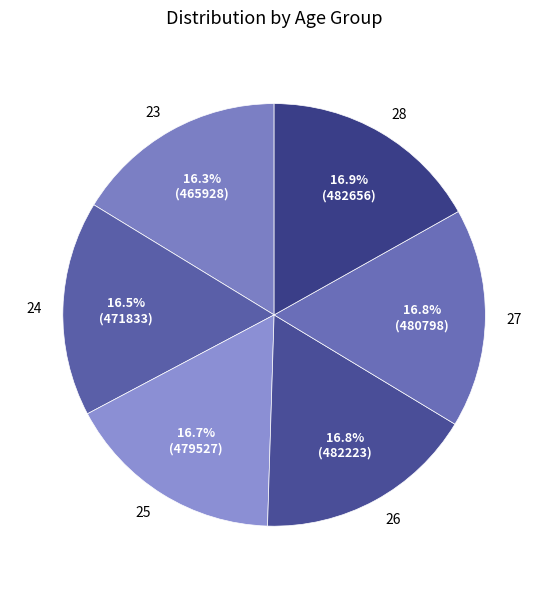

What percentage is NOT represented by 25?

83.3%